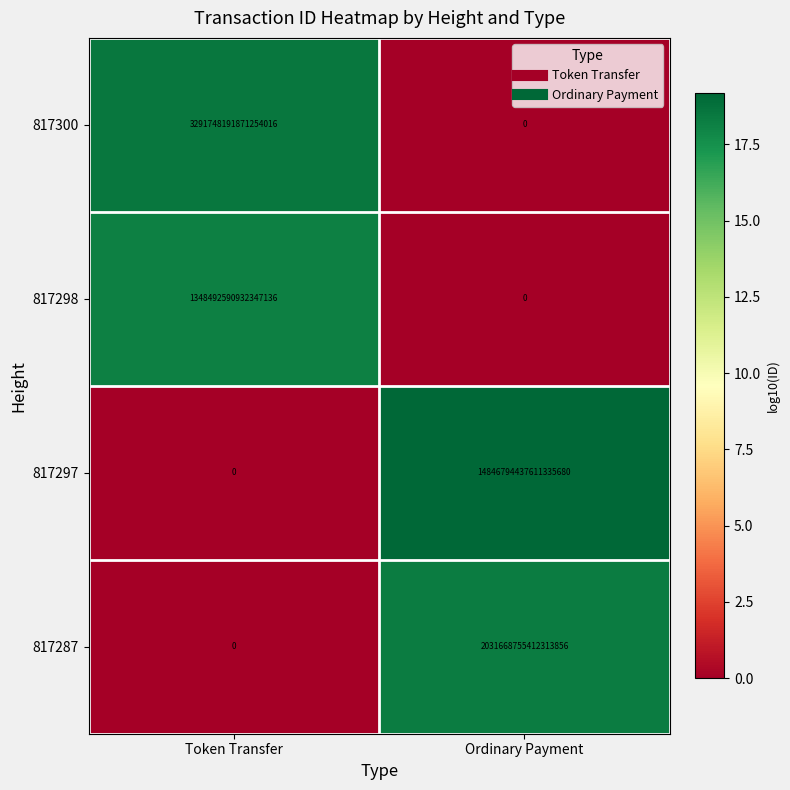

Which label corresponds to the largest value in the chart?

Ordinary Payment